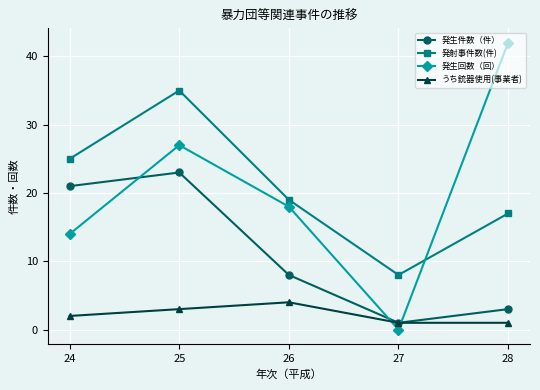

Where is the first local minimum for 発生回数（回）?

27